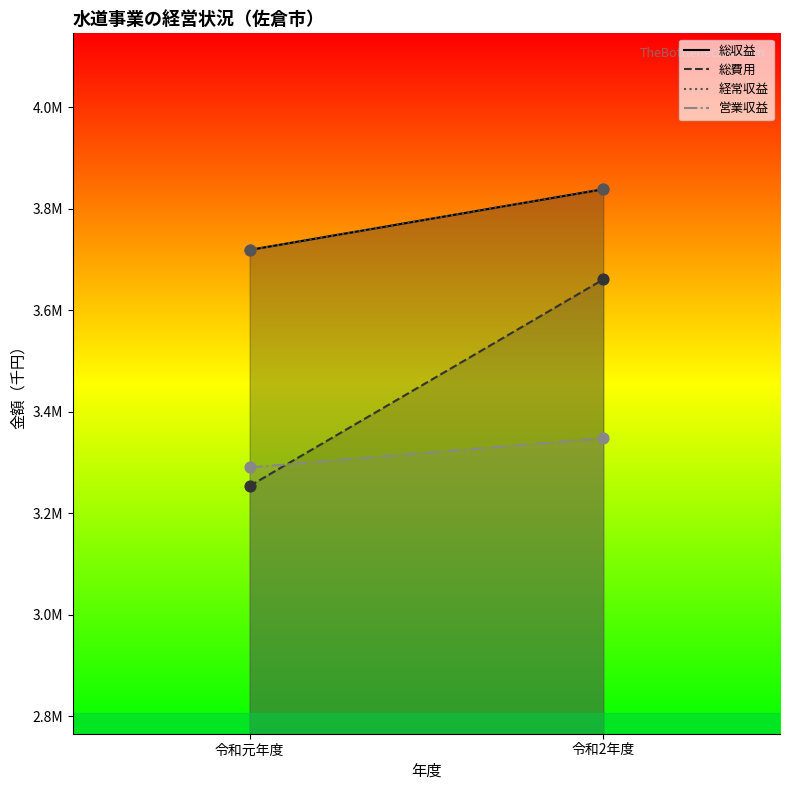

Which series reaches the maximum Y coordinate?

総収益